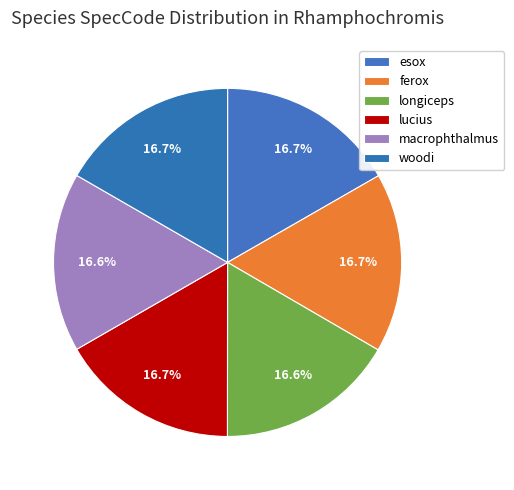

How many slices are in this pie chart?

6